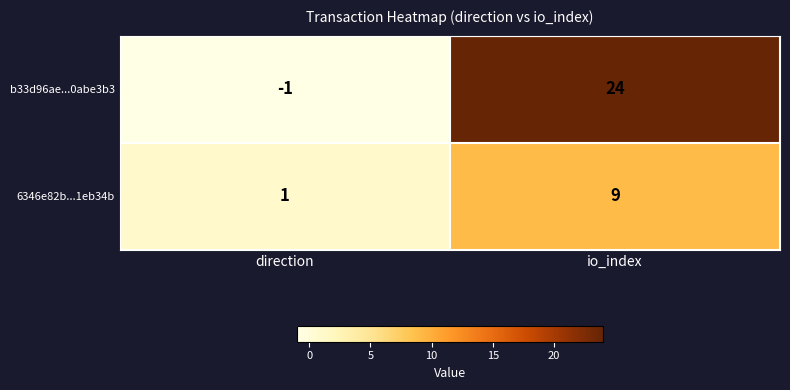

Reading left to right, transcribe all the data shown in this chart.

b33d96ae...0abe3b3: -1	24
6346e82b...1eb34b: 1	9